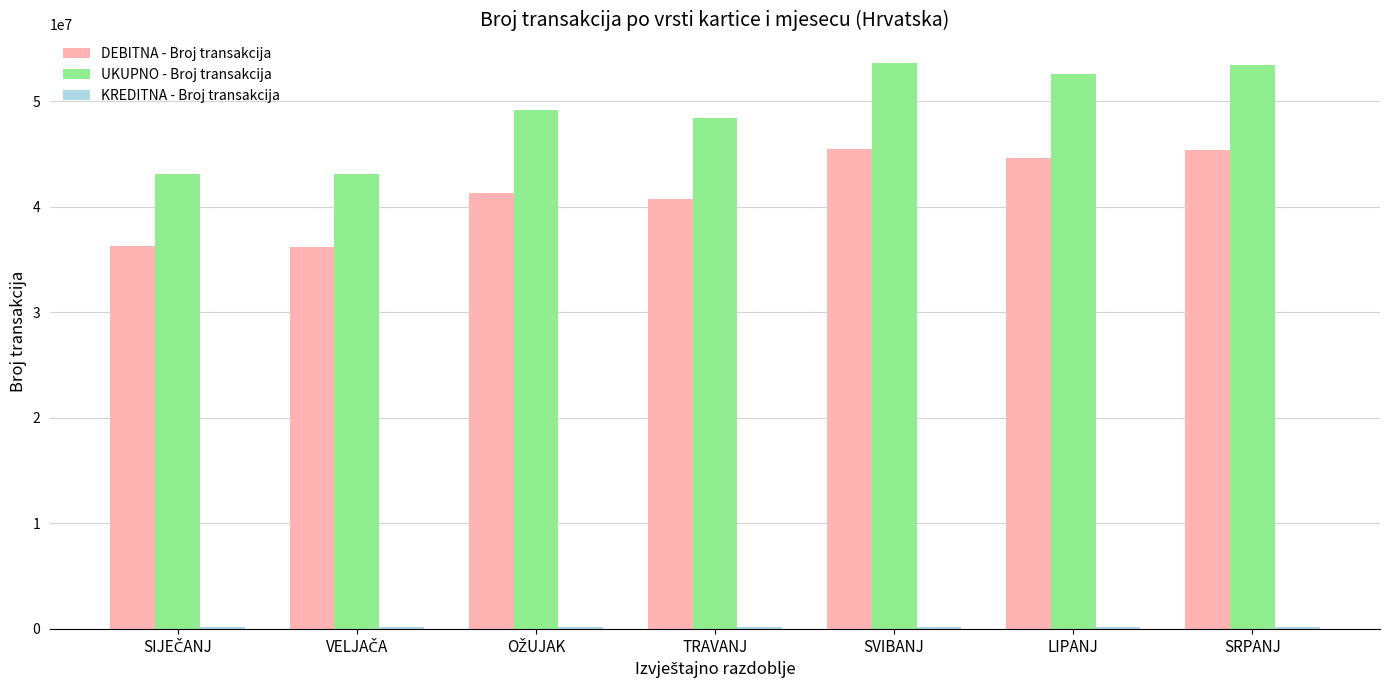

What is the sum of all UKUPNO - Broj transakcija values?

343370499